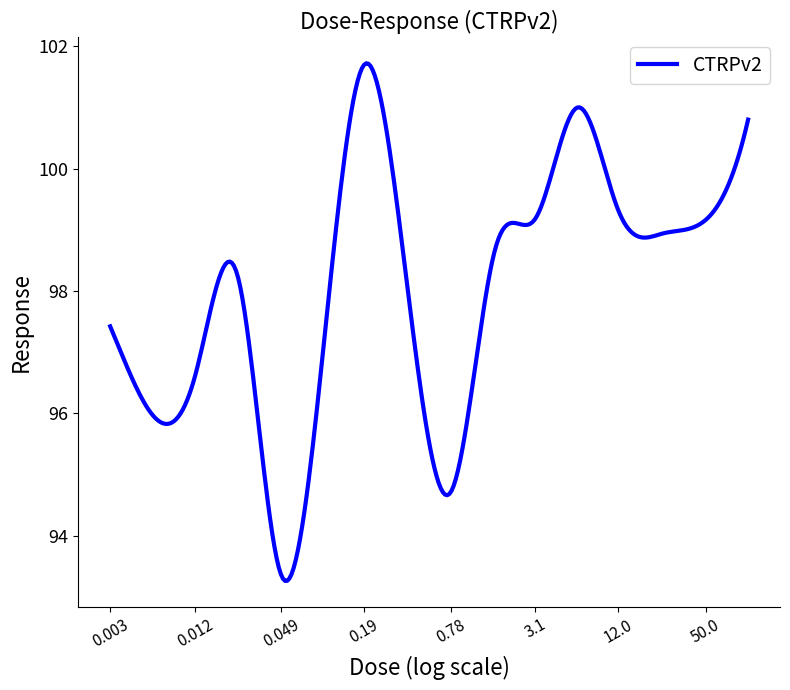

What is the difference between the maximum and minimum values?

8.5